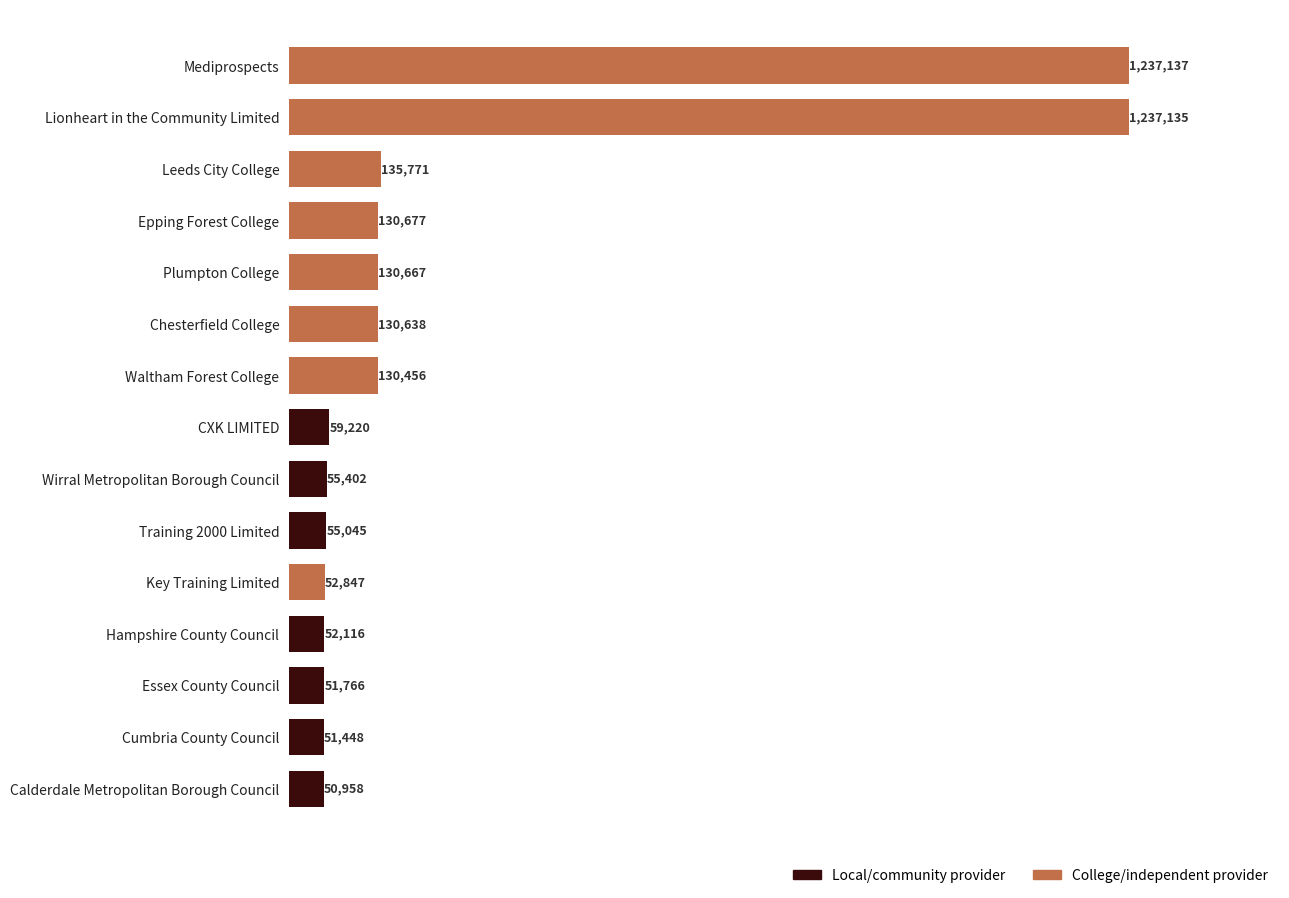

What is the ratio of the value at Plumpton College to the value at CXK LIMITED?

2.2